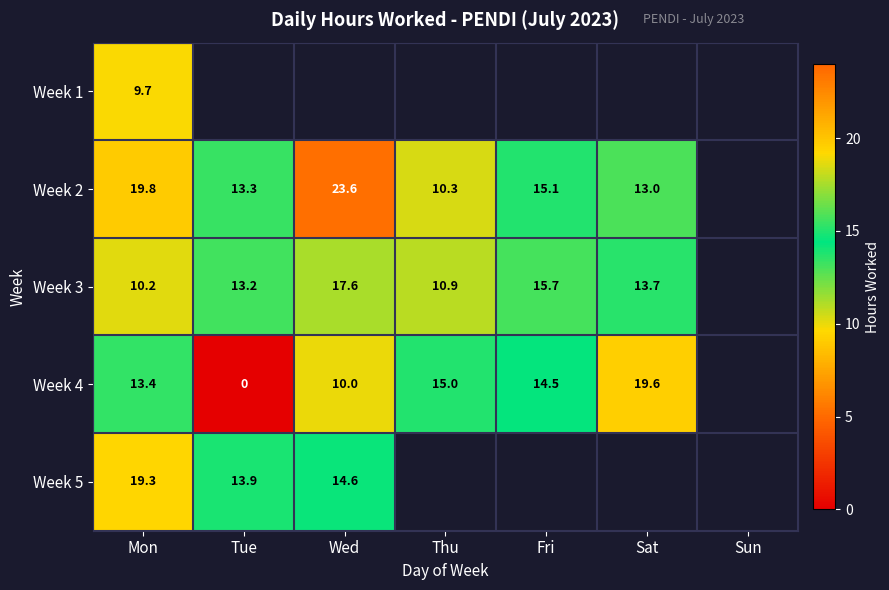

What is the difference between the maximum and minimum values in the Week 5 series?

5.4